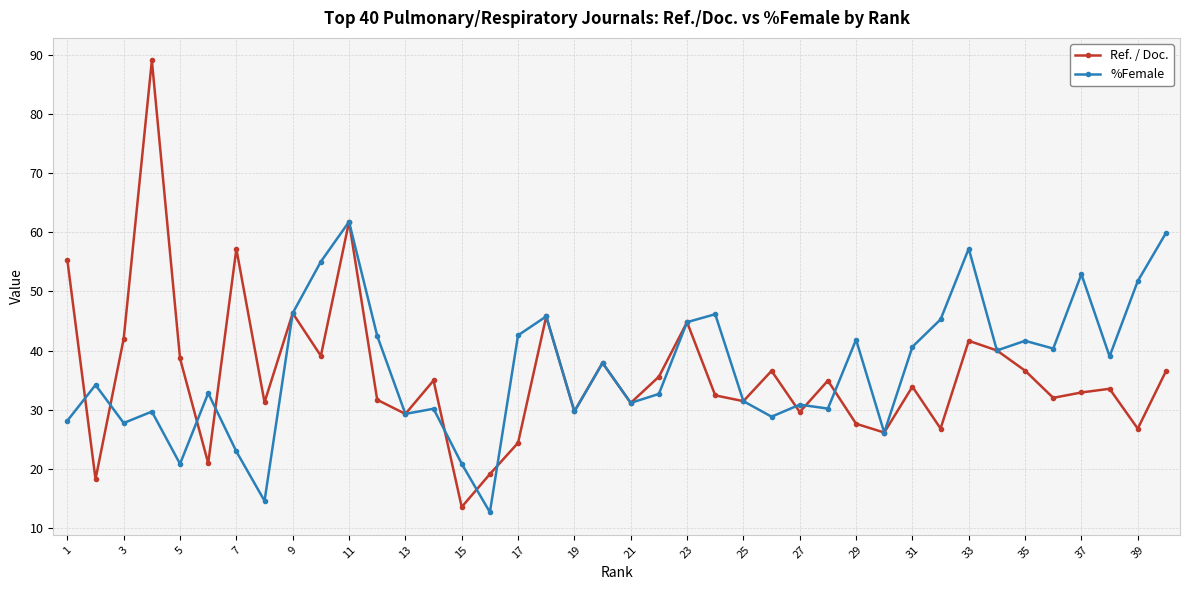

Rank the series by their maximum value, from highest to lowest.

Ref. / Doc., %Female